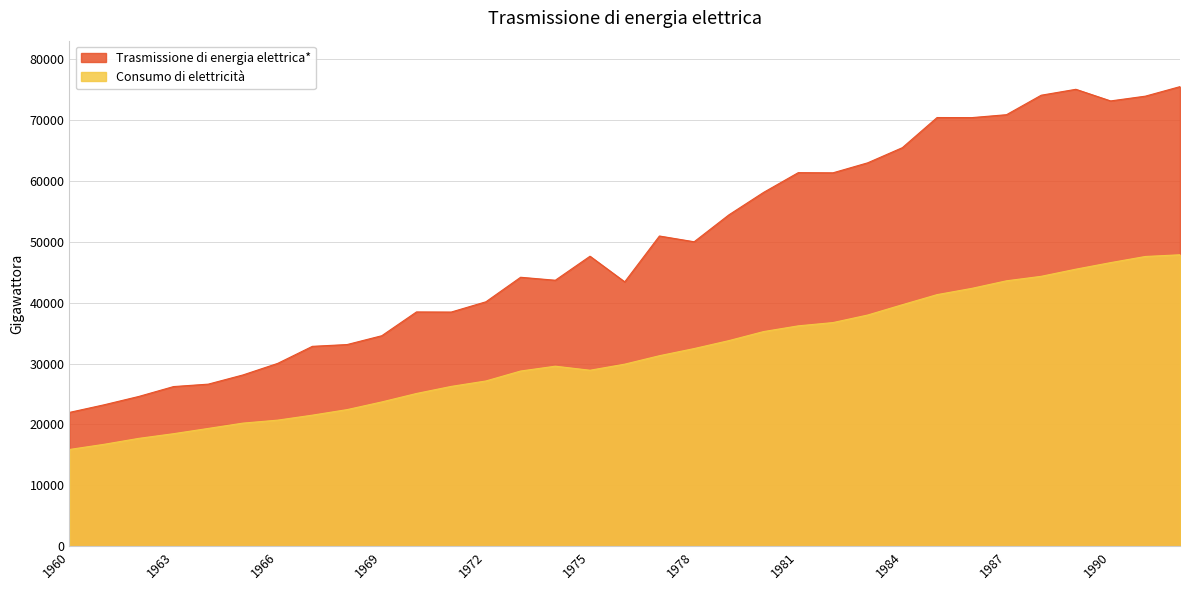

The value of Consumo di elettricità at 1961 is 16741. True or false?

True